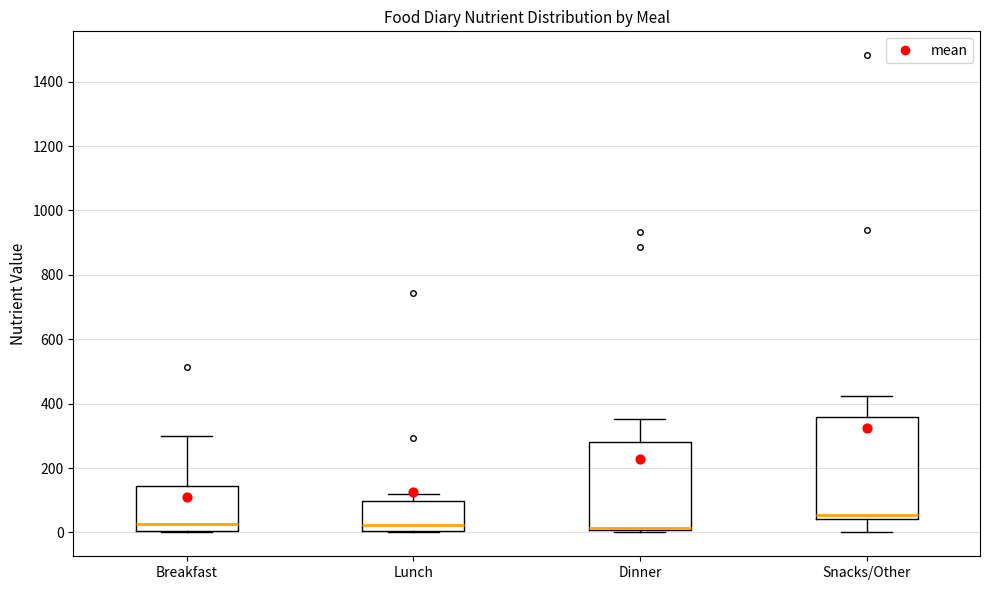

Reading left to right, transcribe this box plot: for each box, give where its median line is, the range the box spans, and where its two whiskers end, as read against the y-axis. The values are not printed on the chart, so give them approximately, as read against the axis.

Breakfast: median 20, box 0 to 140, whiskers 0 to 300
Lunch: median 20, box 0 to 100, whiskers 0 to 120
Dinner: median 20, box 0 to 280, whiskers 0 to 360
Snacks/Other: median 60, box 40 to 360, whiskers 0 to 420